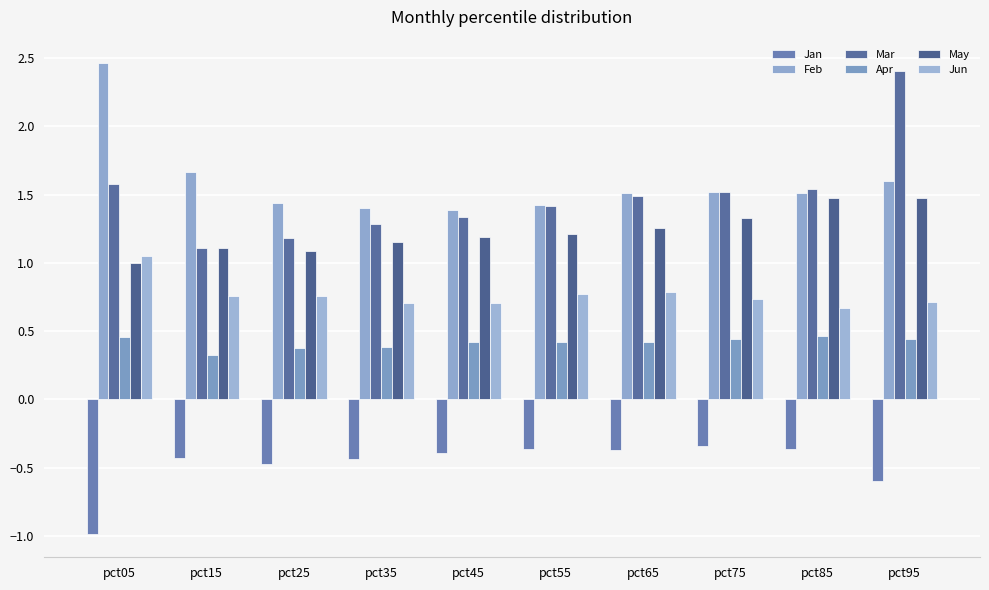

How many groups of bars are there?

10